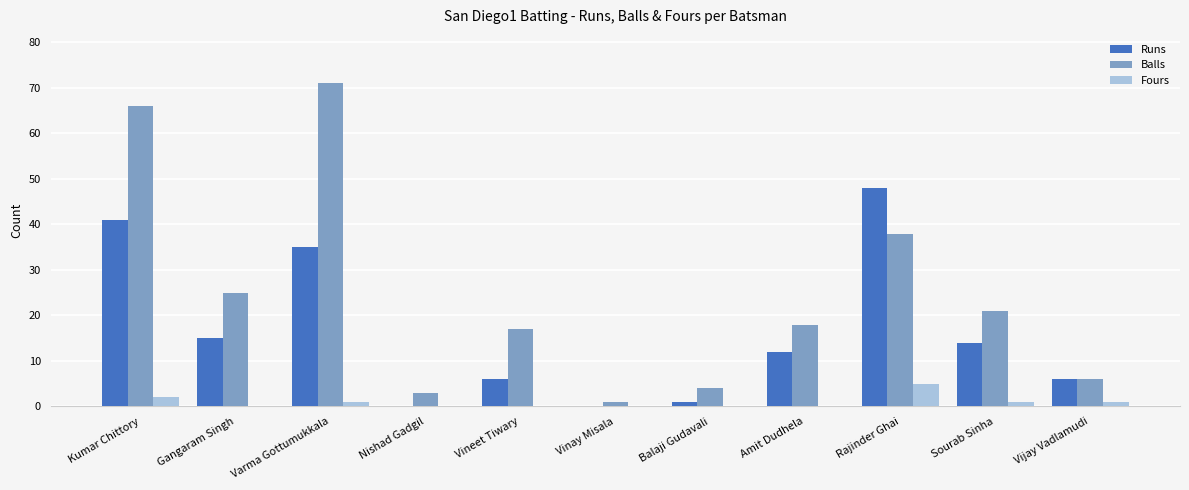

What is the difference between the Runs values at Kumar Chittory and Vinay Misala?

41